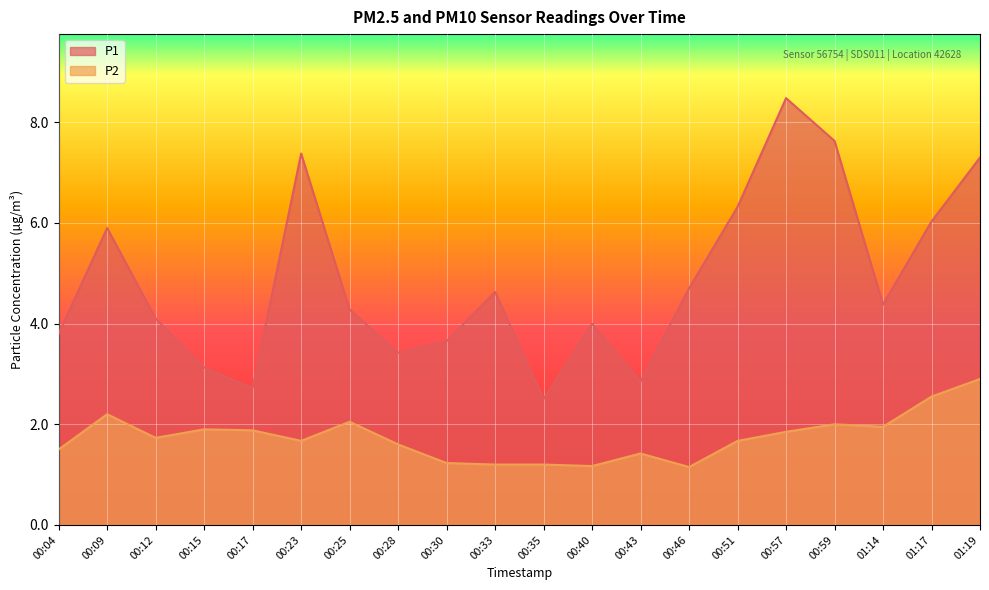

What is the difference between the maximum and second lowest values in the P1 series?

5.8